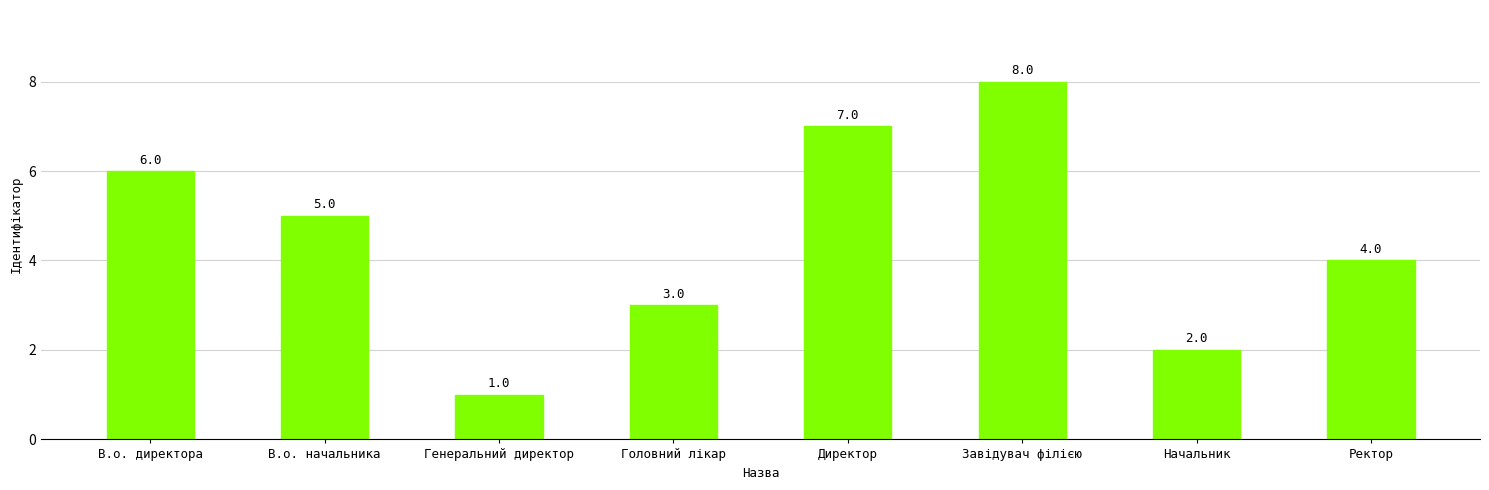

Are the bars horizontal?

No